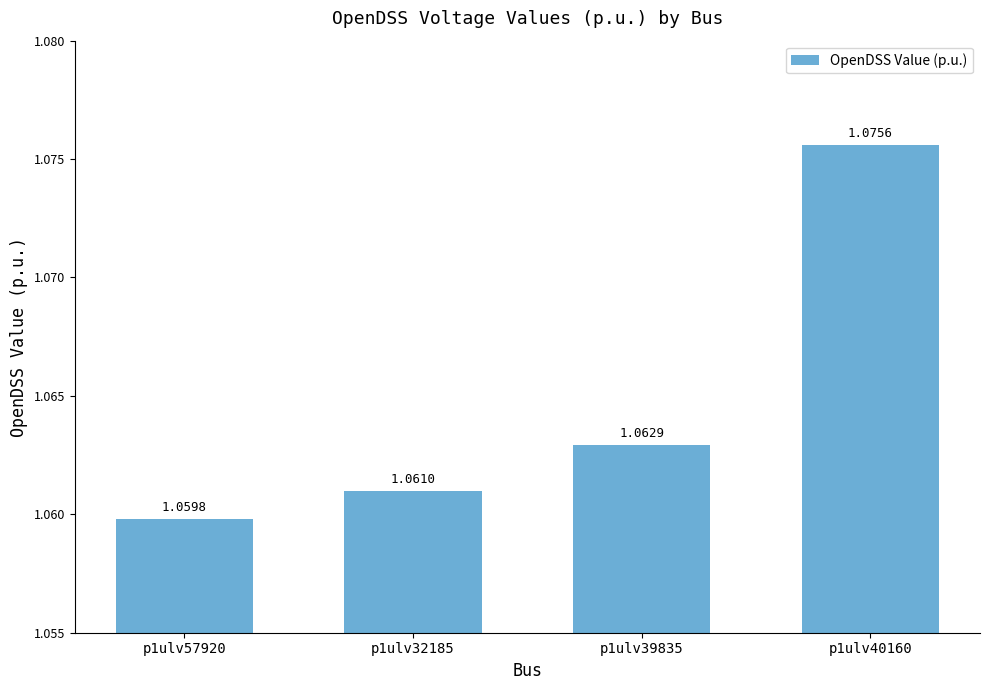

What is the ratio of the value at p1ulv39835 to the value at p1ulv32185?

1.0